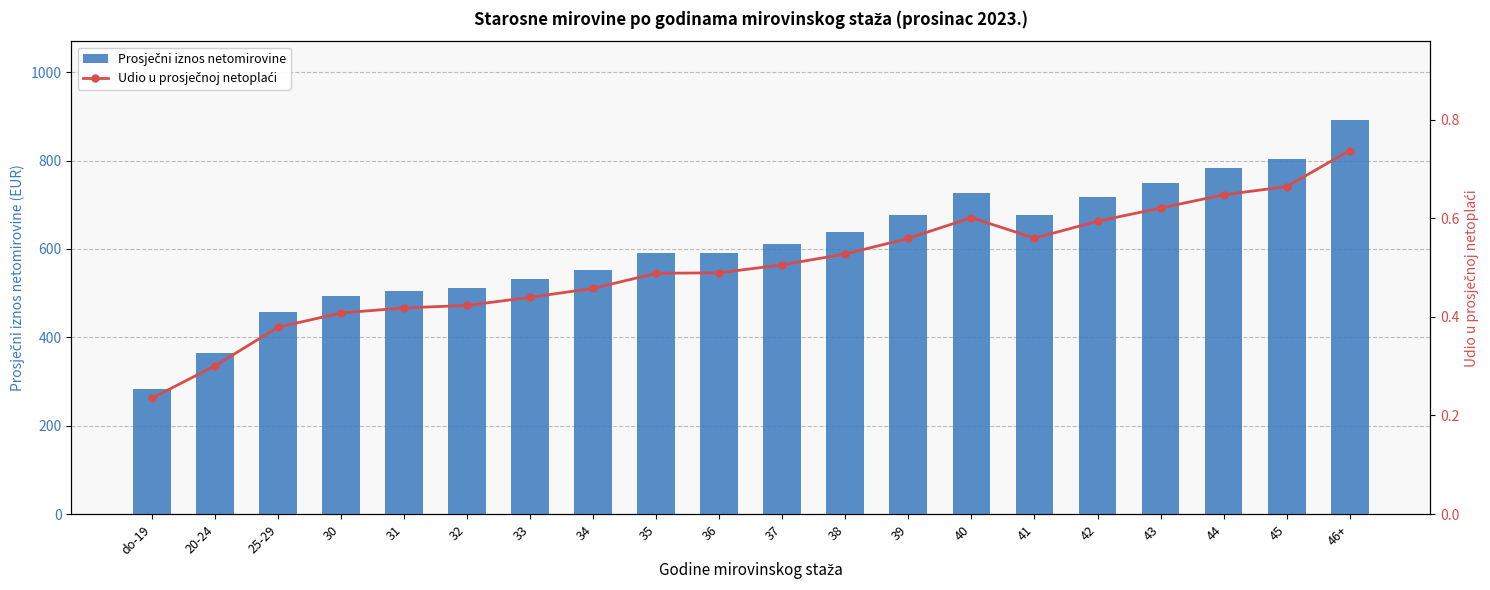

Rank the series at 44 from lowest to highest value.

Udio u prosječnoj netoplaći, Prosječni iznos netomirovine